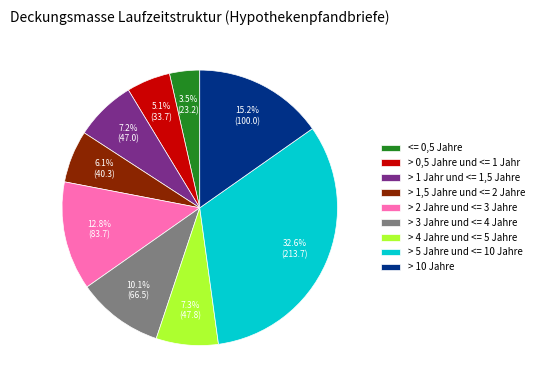

How many segments does this pie chart have?

9